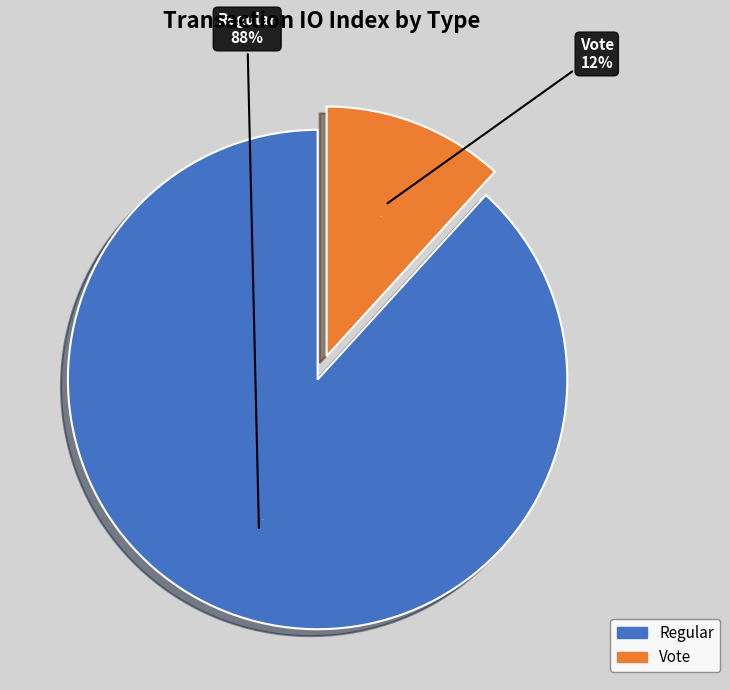

The Vote slice represents 12% of the pie. True or false?

True